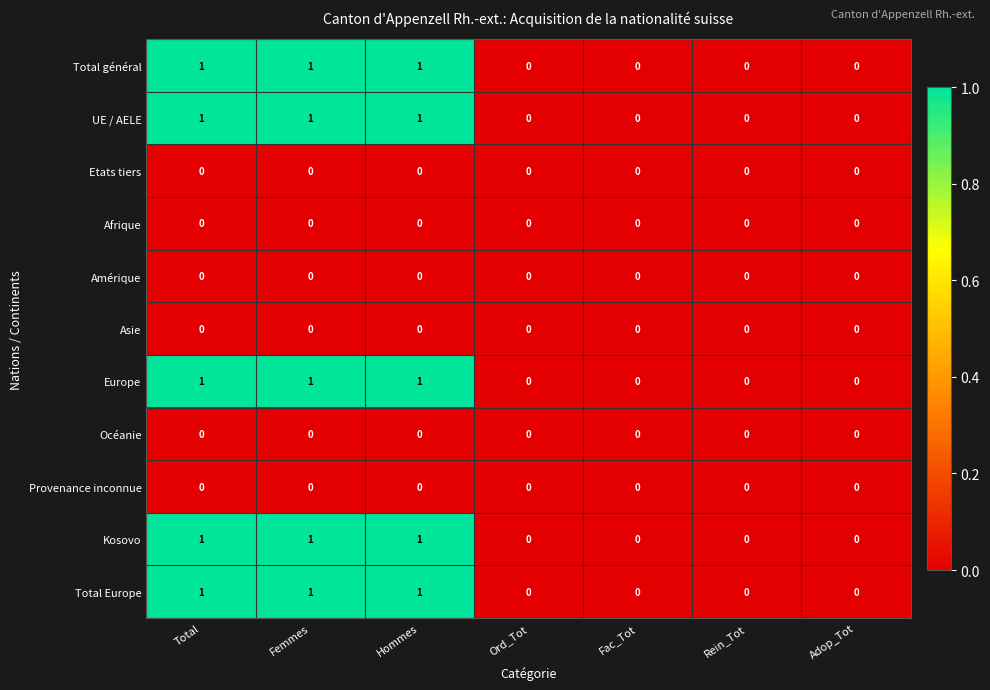

What is the spread (max minus min) of values at Femmes?

1